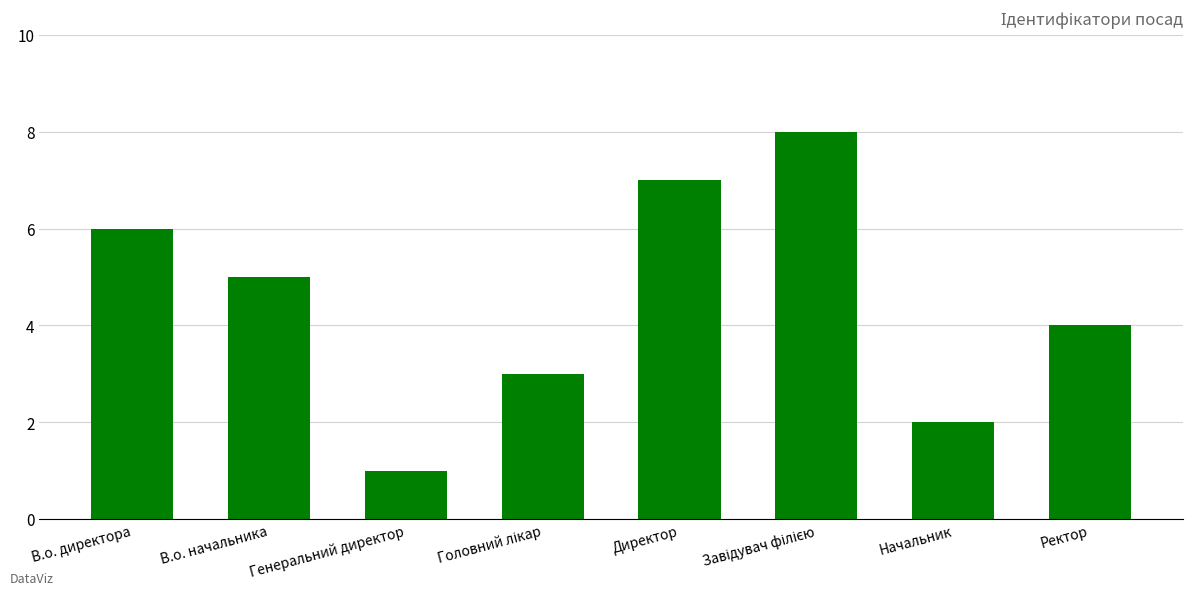

What is the sum of all values?

36